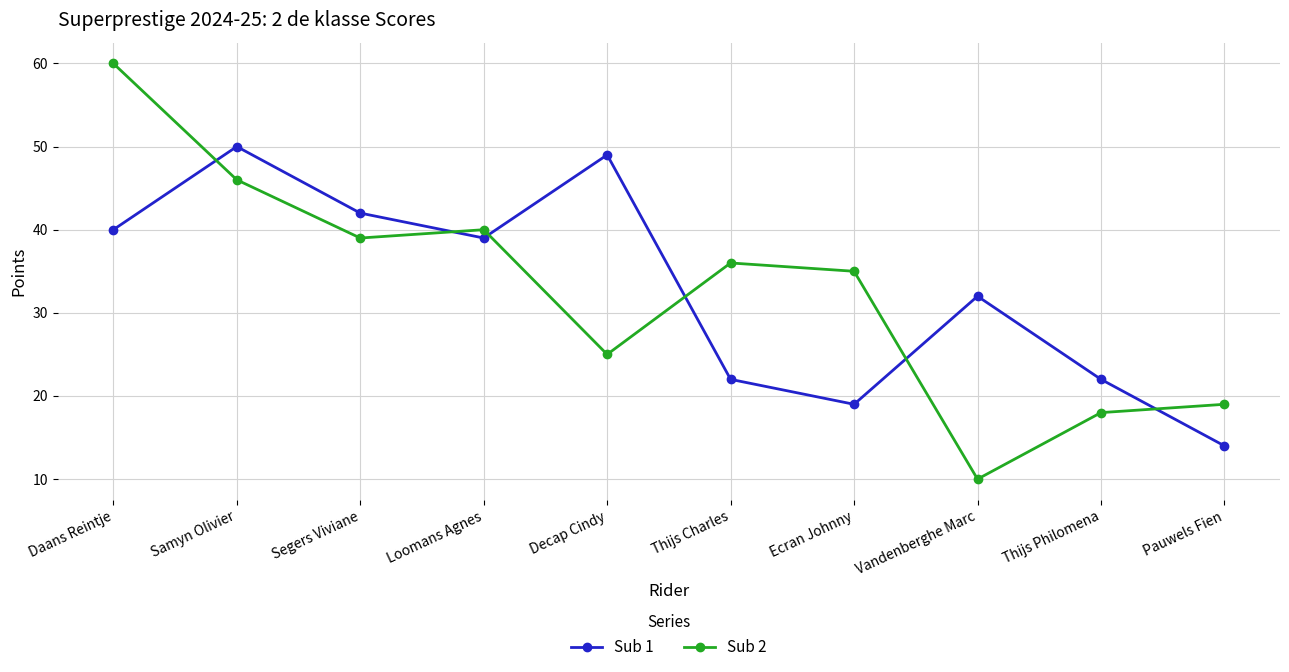

What is the label of the 4th point from the right?

Ecran Johnny